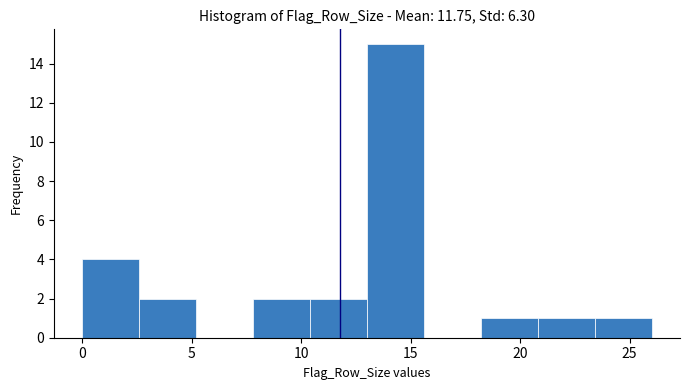

Which range on the x-axis has the tallest bar?

13.0 to 15.6